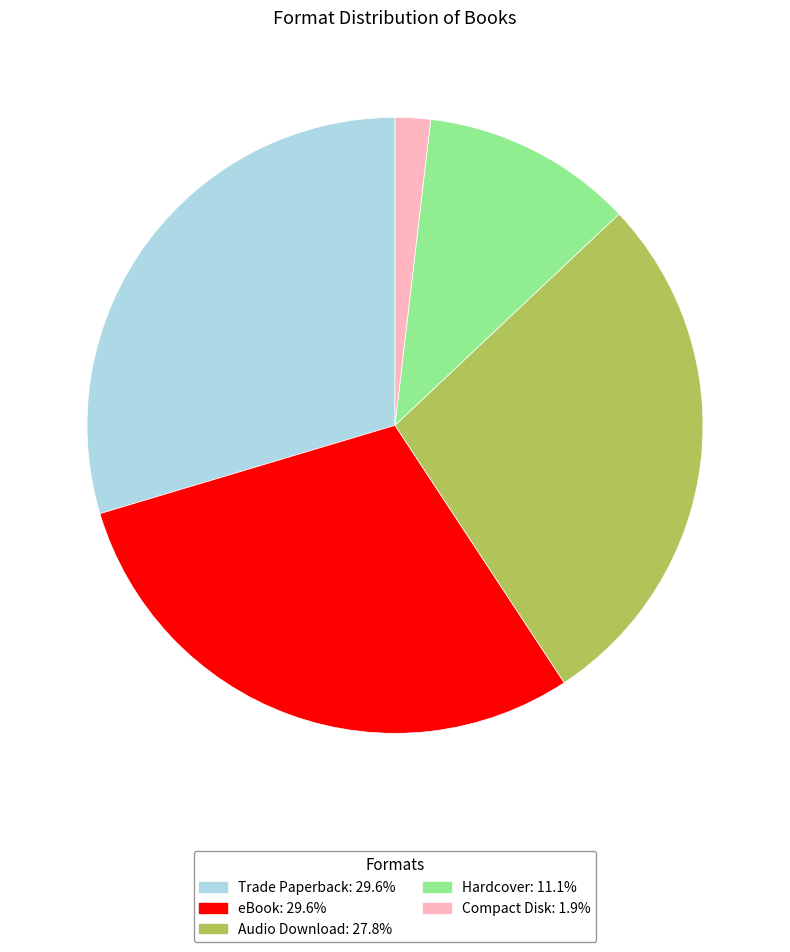

Count the number of slices in the pie.

5